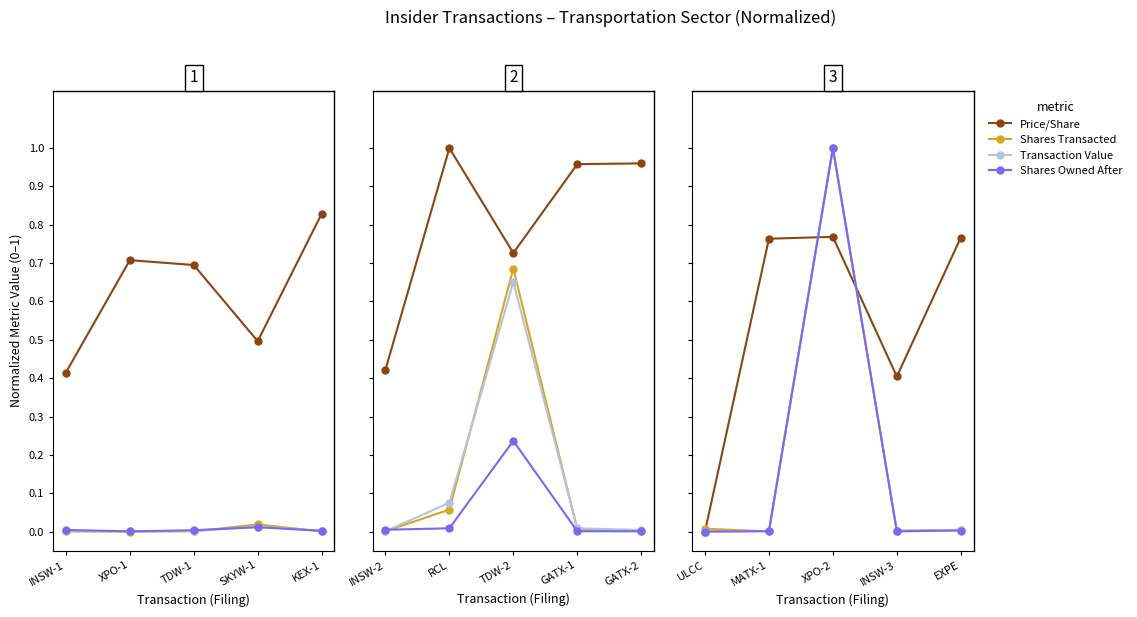

How many times do Price/Share and Shares Owned After cross each other?

2